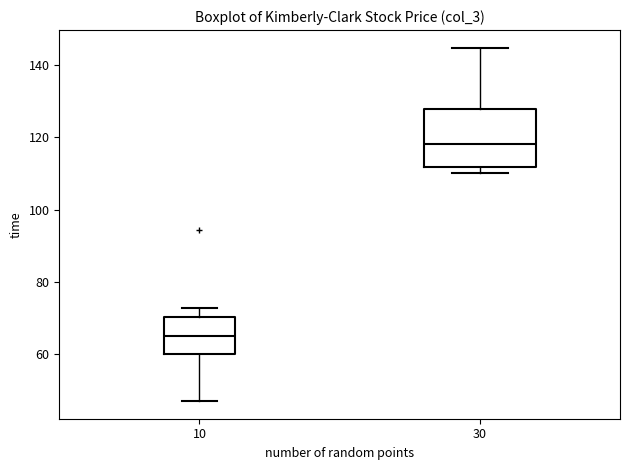

Reading left to right, transcribe this box plot: for each box, give where its median line is, the range the box spans, and where its two whiskers end, as read against the y-axis. The values are not printed on the chart, so give them approximately, as read against the axis.

10: median 66, box 60 to 70, whiskers 48 to 72
30: median 118, box 112 to 128, whiskers 110 to 144